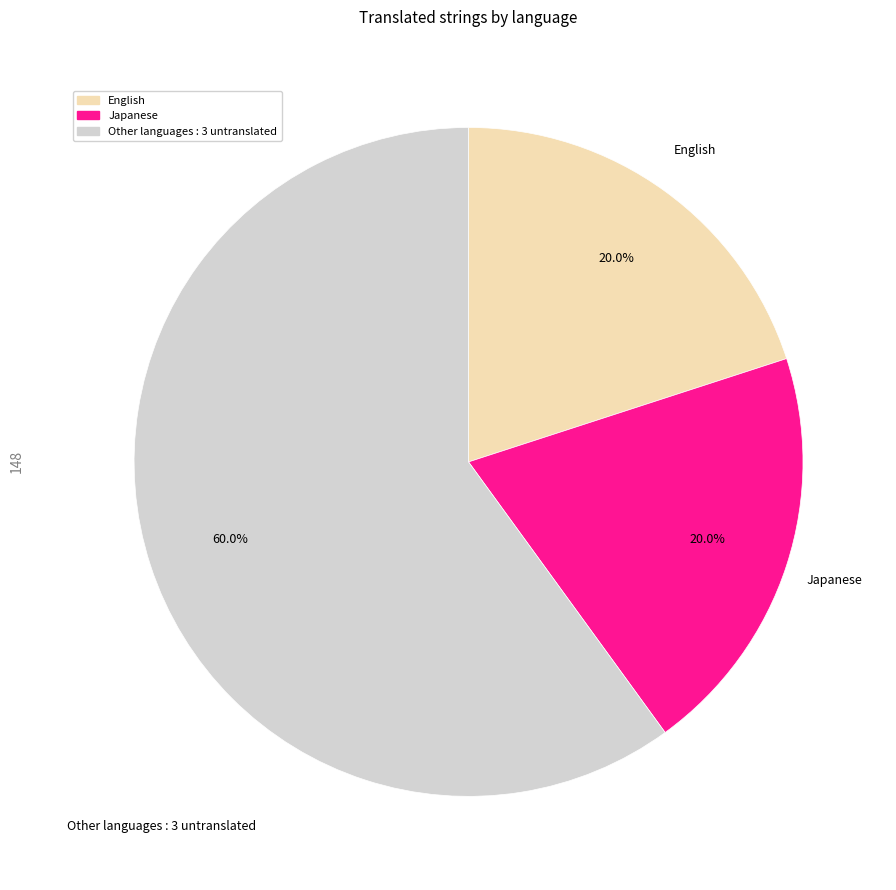

Is there a majority slice in this chart?

Yes